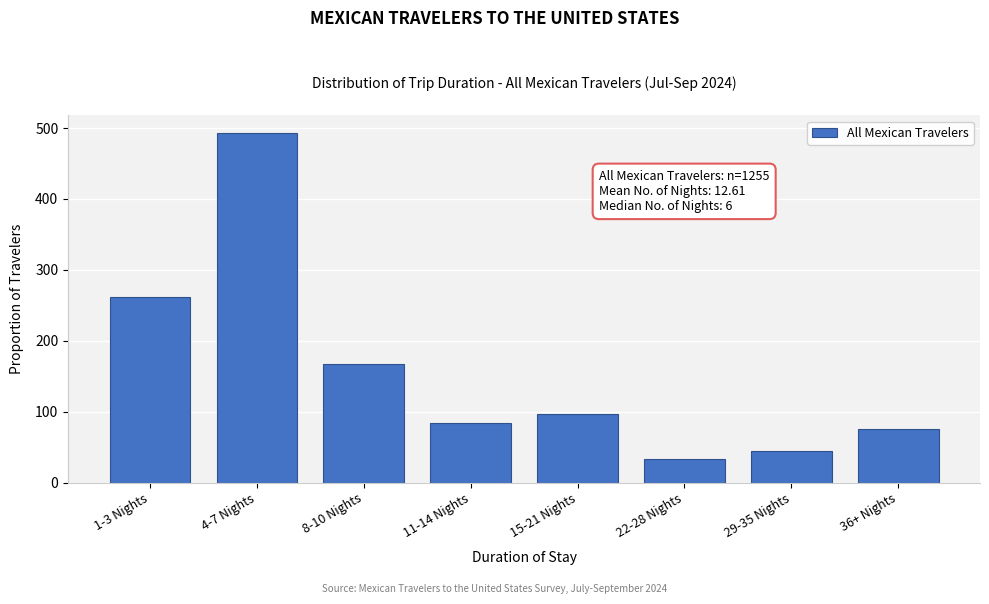

Reading left to right, extract all data points from this chart.

1-3 Nights=262	4-7 Nights=493	8-10 Nights=167	11-14 Nights=84	15-21 Nights=97	22-28 Nights=33	29-35 Nights=45	36+ Nights=75